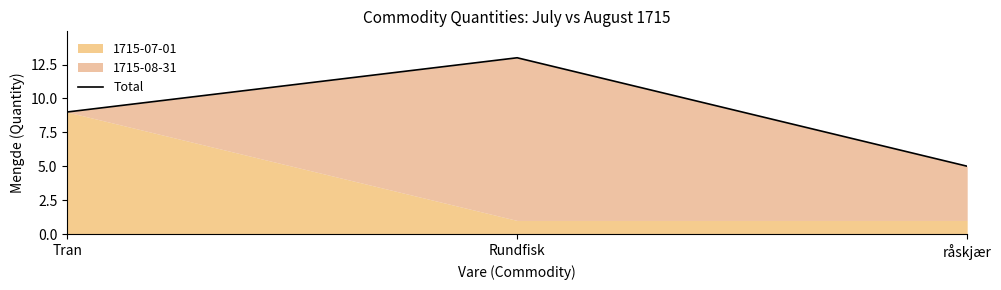

What is the sum of the values at Tran and Rundfisk?

22